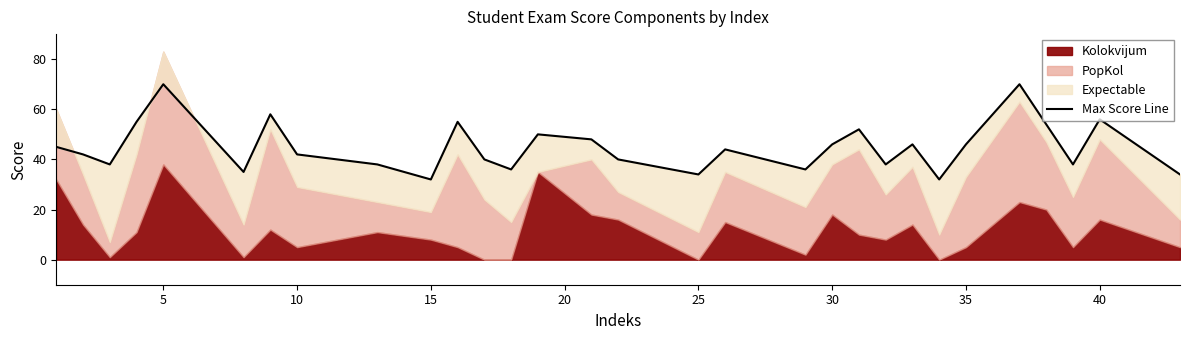

Reading right to left, what are all the values shown in this chart?

34	56	38	54	70	46	32	46	38	52	46	36	44	34	40	48	50	36	40	55	32	38	42	58	35	70	55	38	42	45